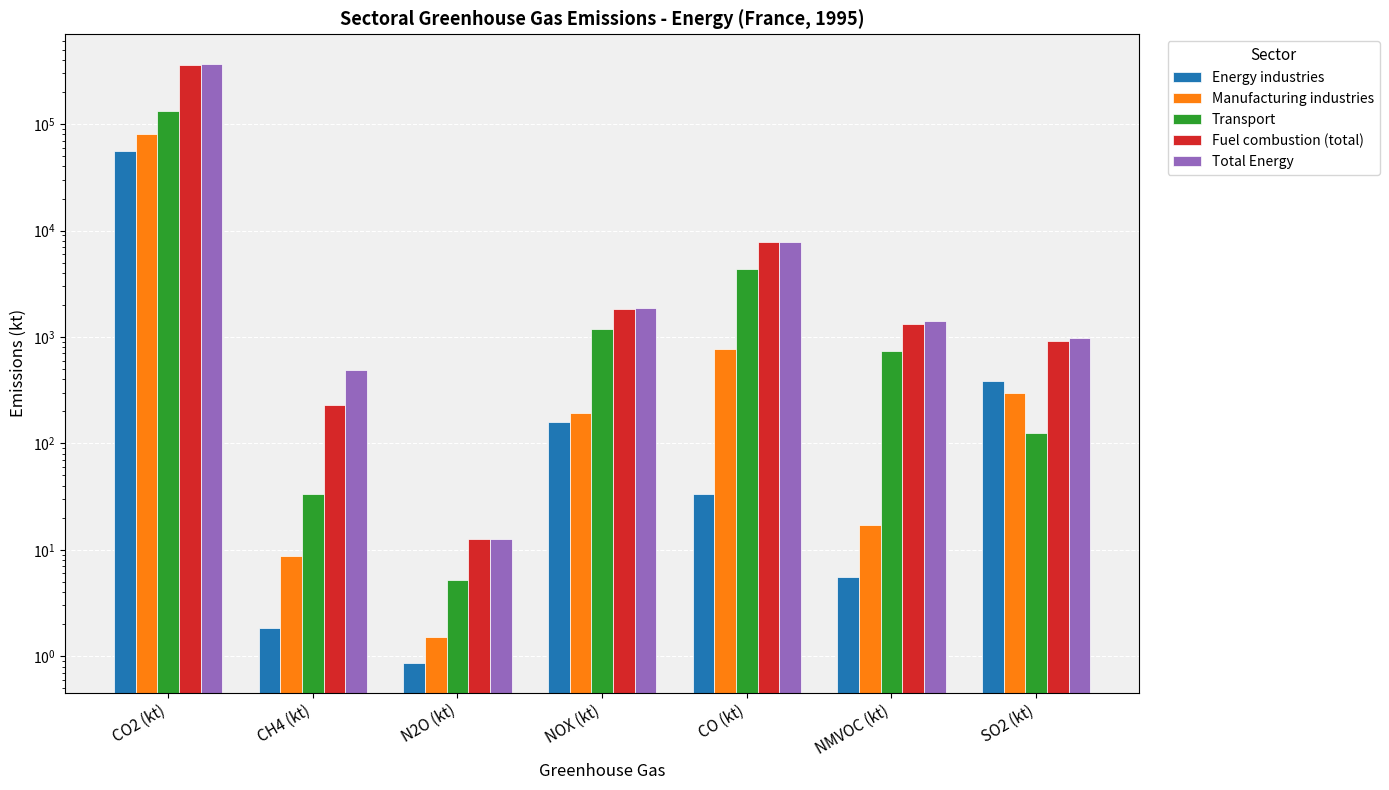

What is the difference between the highest and lowest values at CO (kt)?

7806.0